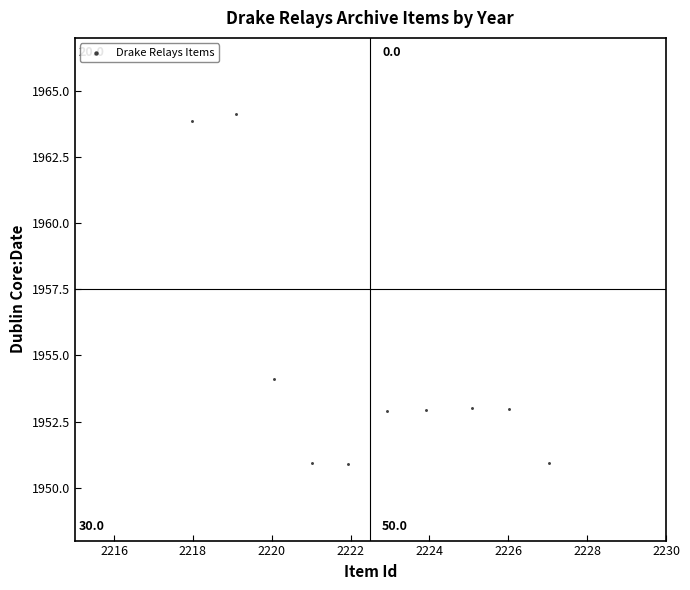

What Y value in the scatter plot is closest to 1957?

1954.1